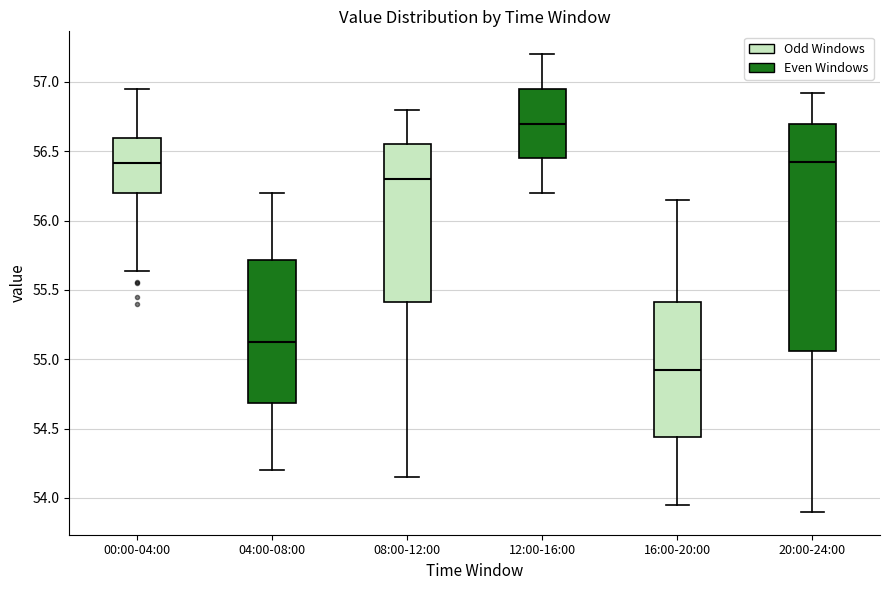

Reading left to right, transcribe this box plot: for each box, give where its median line is, the range the box spans, and where its two whiskers end, as read against the y-axis. The values are not printed on the chart, so give them approximately, as read against the axis.

00:00-04:00: median 56.40, box 56.20 to 56.60, whiskers 55.65 to 56.95
04:00-08:00: median 55.15, box 54.70 to 55.70, whiskers 54.20 to 56.20
08:00-12:00: median 56.30, box 55.40 to 56.55, whiskers 54.15 to 56.80
12:00-16:00: median 56.70, box 56.45 to 56.95, whiskers 56.20 to 57.20
16:00-20:00: median 54.95, box 54.45 to 55.40, whiskers 53.95 to 56.15
20:00-24:00: median 56.45, box 55.05 to 56.70, whiskers 53.90 to 56.90